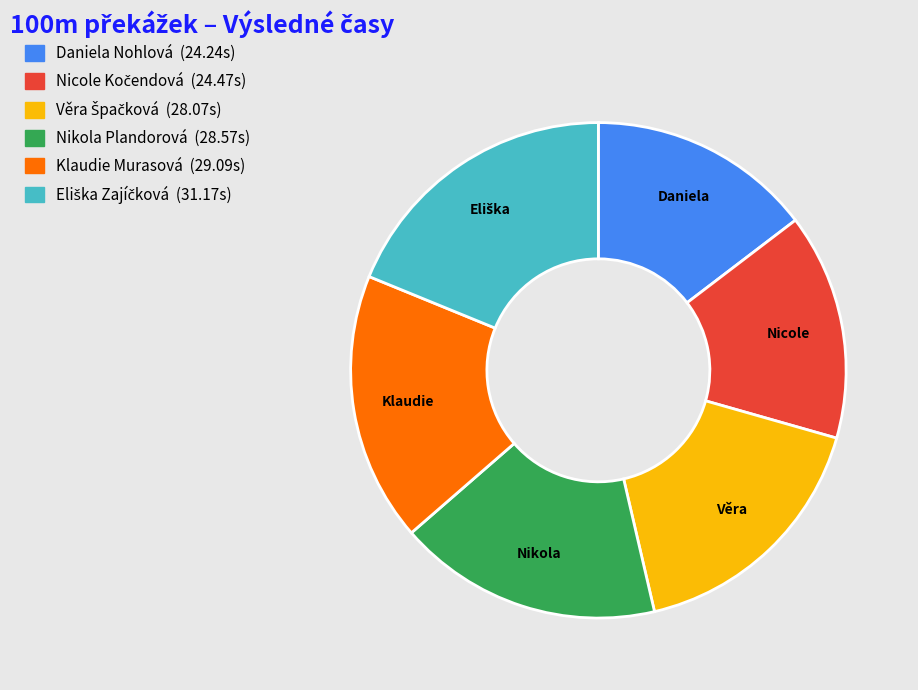

Does Daniela Nohlová account for over 50% of the chart?

No